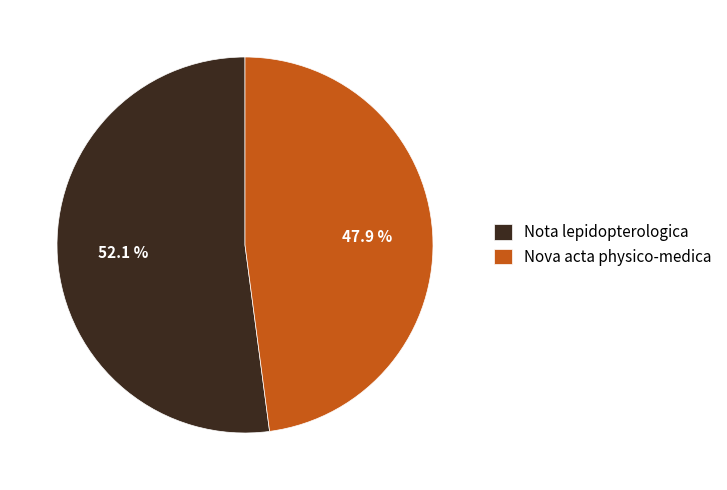

To the nearest percent, what portion does Nota lepidopterologica represent?

52%